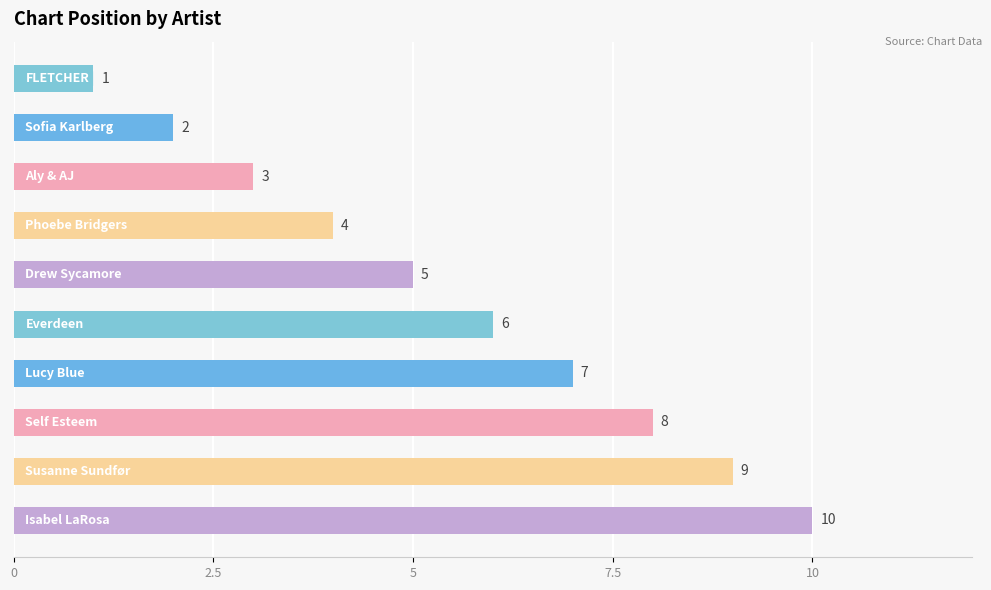

Count the number of categories in the chart.

10